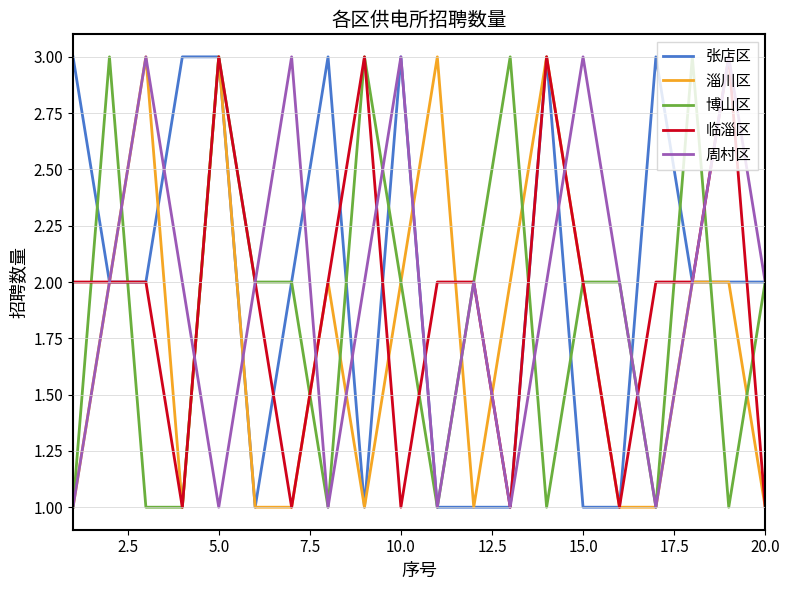

What is the sum of all 张店区 values?

40